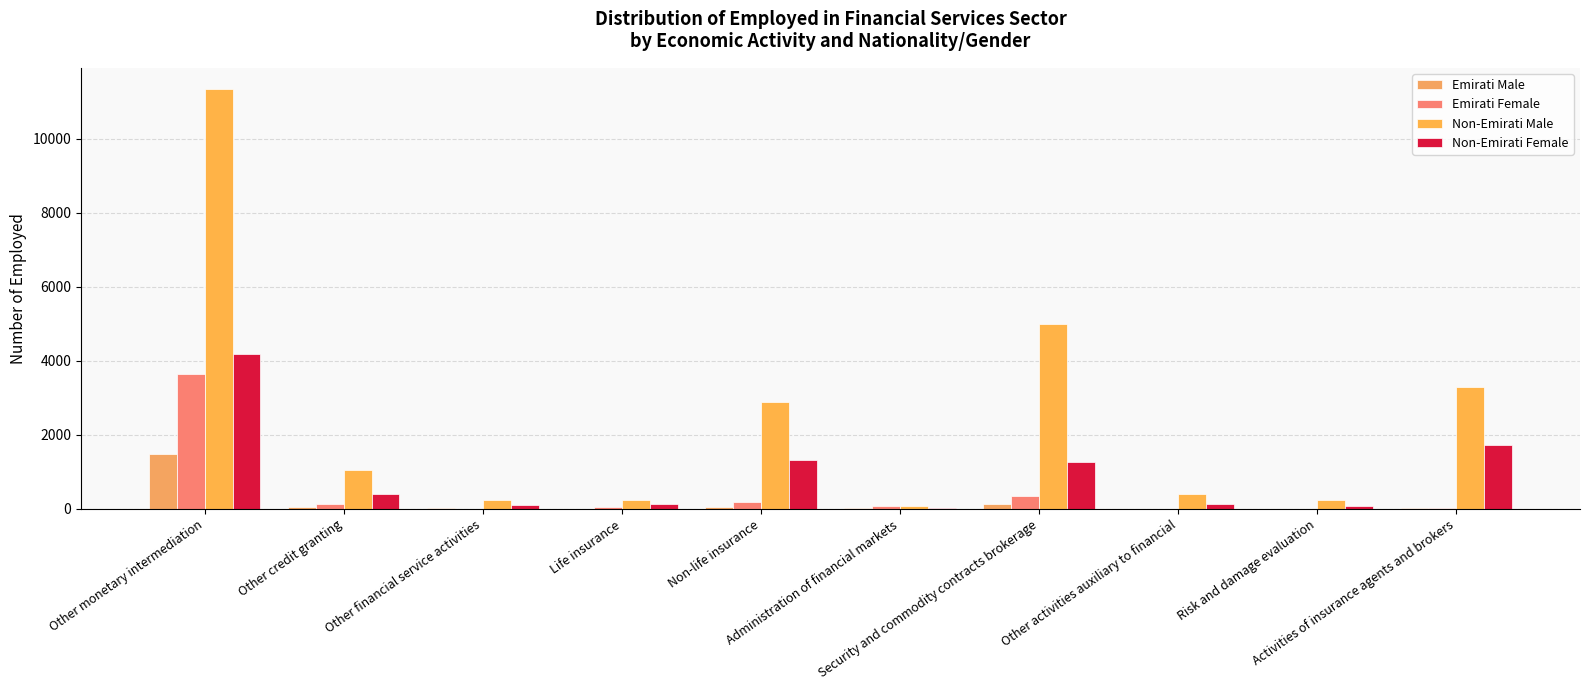

Between Non-life insurance and Other monetary intermediation, which is larger?

Other monetary intermediation